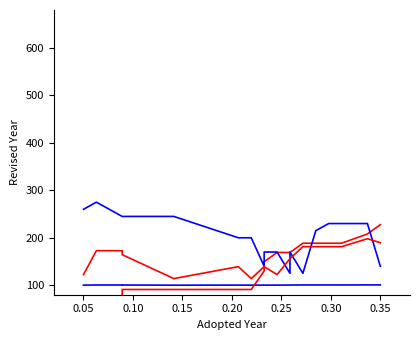

After their last crossing, which series has the higher values: Line 1 or Line 2?

Line 2